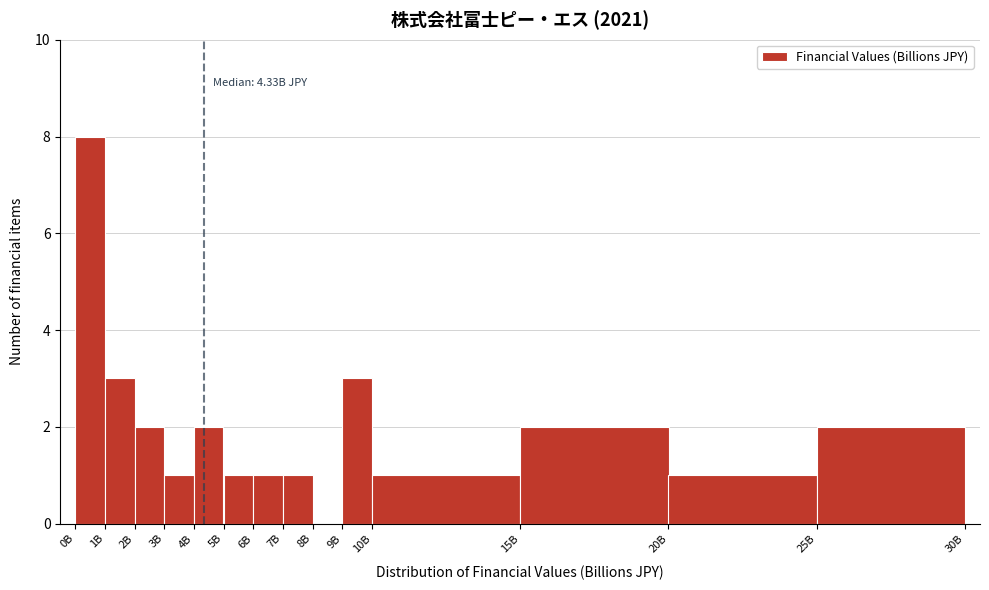

Reading right to left, what are all the values shown in this chart?

25B=2	20B=1	15B=2	10B=1	9B=3	8B=0	7B=1	6B=1	5B=1	4B=2	3B=1	2B=2	1B=3	0B=8